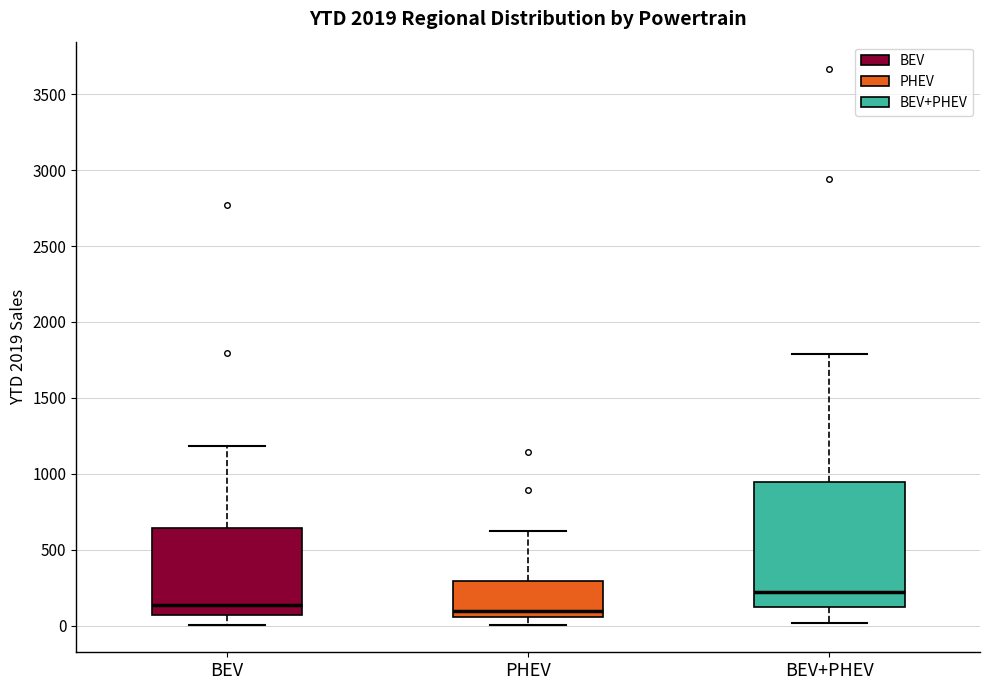

Where is the lower edge of the box for BEV on the y-axis? The values are not printed on the chart, so give them approximately, as read against the axis.

50